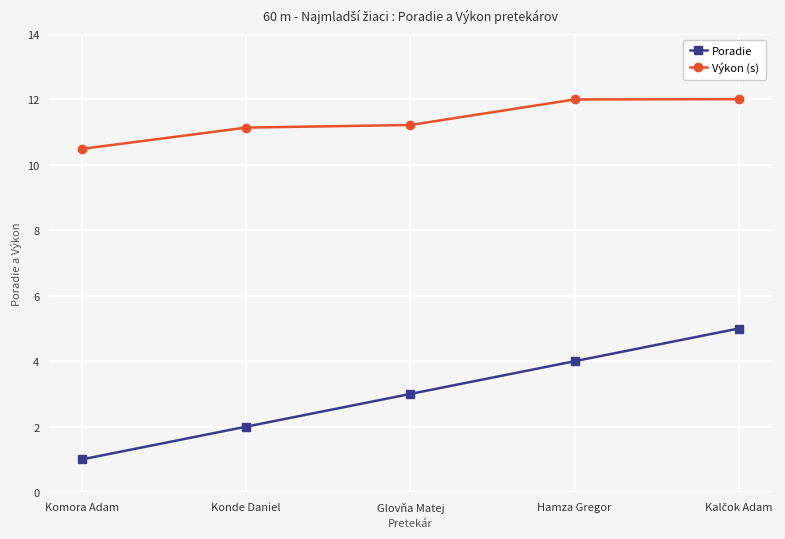

What position from the right is Konde Daniel?

4